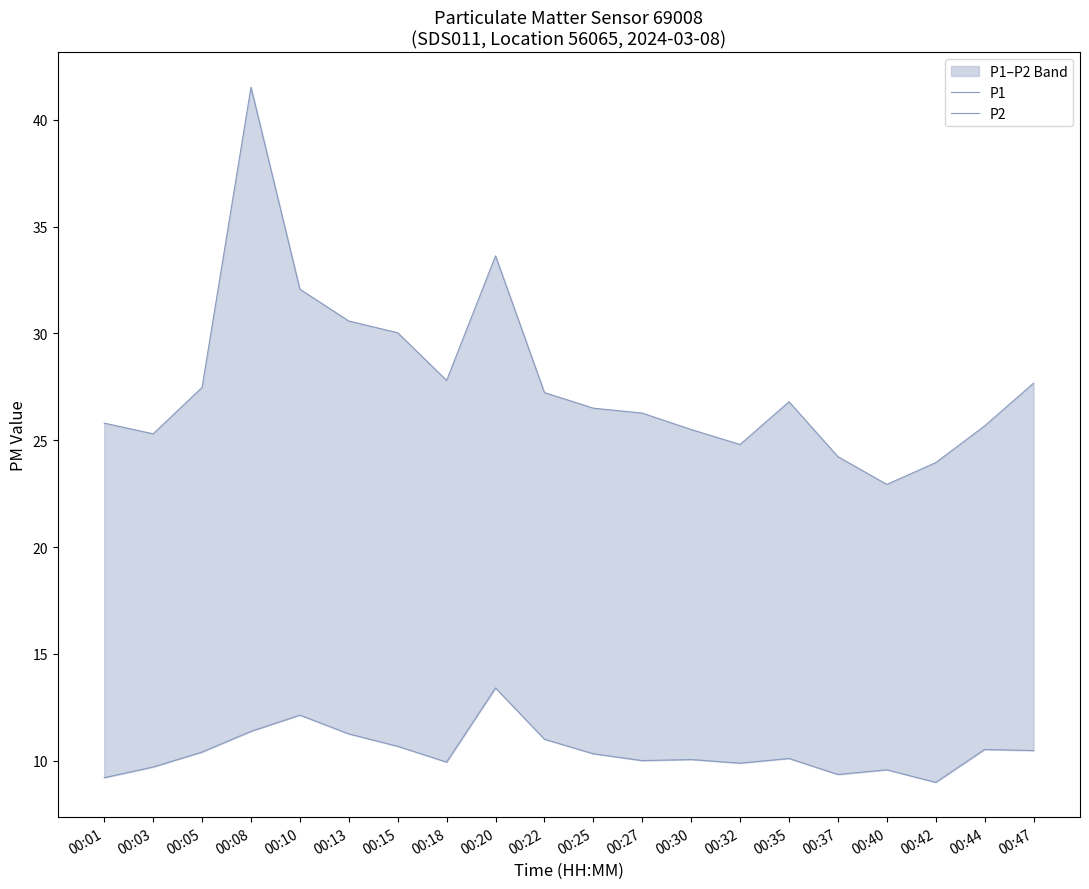

Which category has the lowest value in the P2 series?

00:42